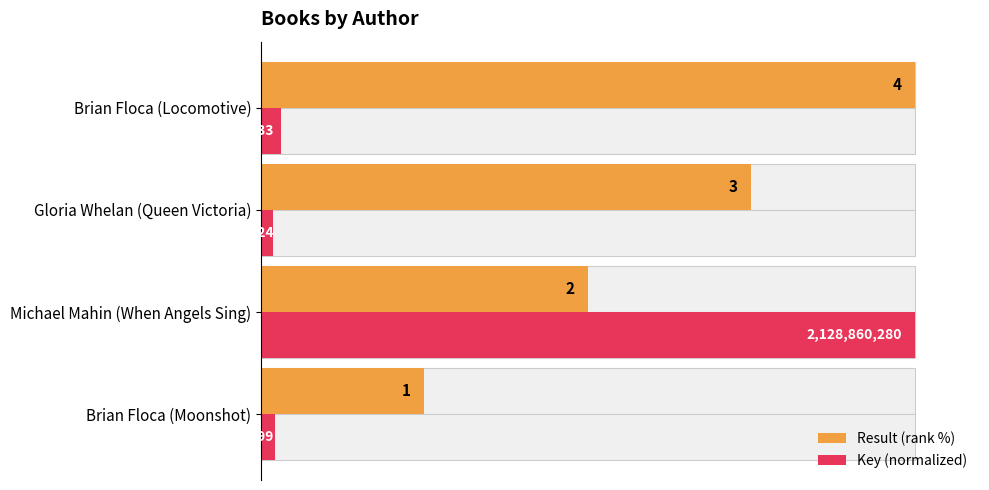

The value of Key (normalized) at Brian Floca (Locomotive) is 4.2. True or false?

False